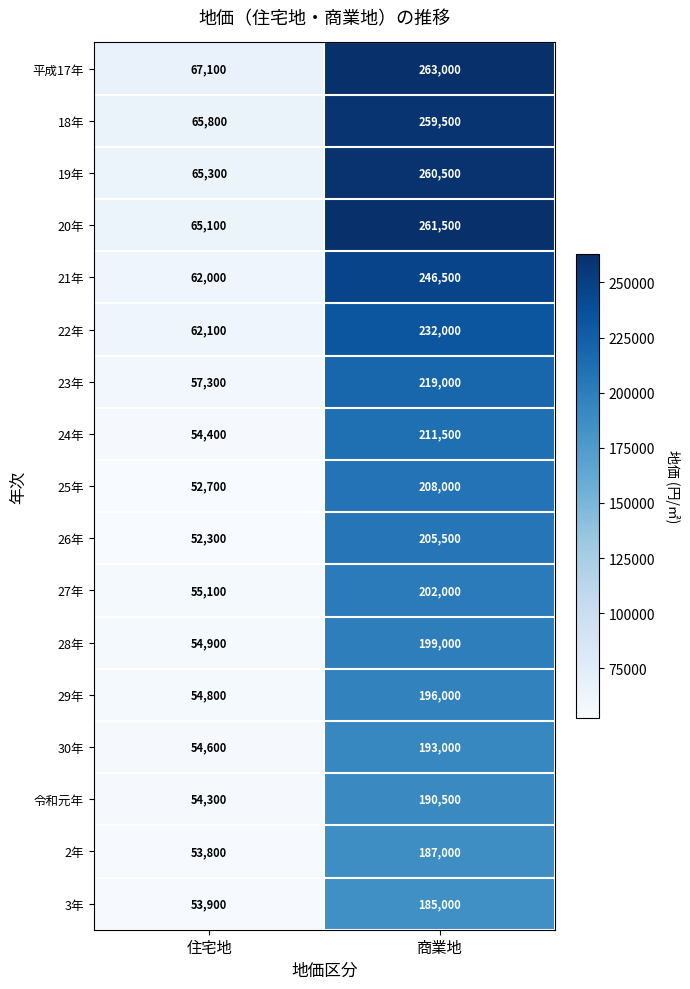

What is the average value of the 25年 series?

130350